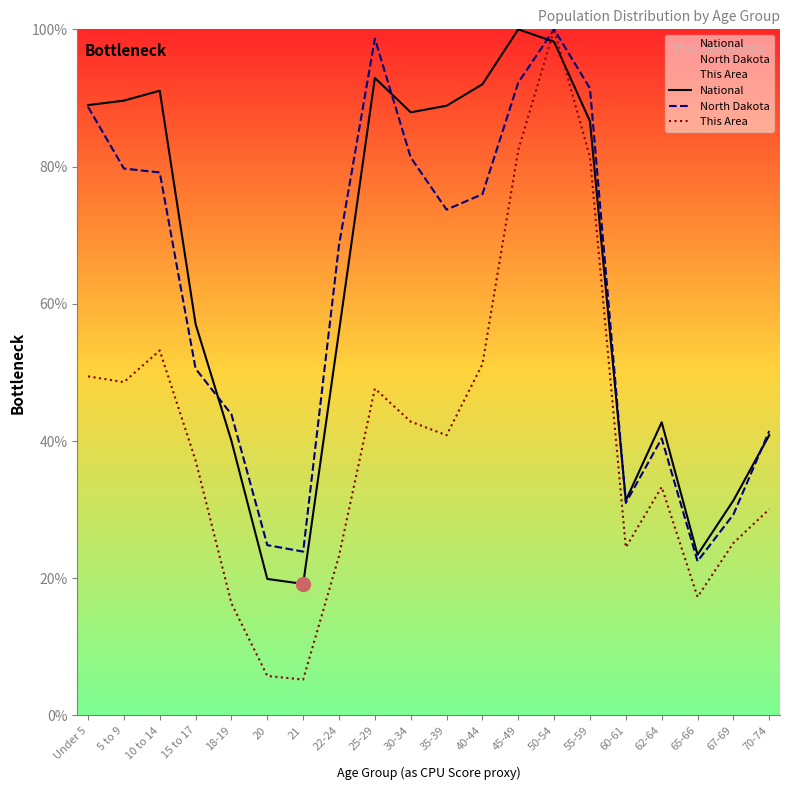

Reading right to left, transcribe all the data shown in this chart.

National: 70-74=40.9	67-69=31.3	65-66=23.4	62-64=42.7	60-61=31.3	55-59=86.6	50-54=98.2	45-49=100.0	40-44=92.0	35-39=88.9	30-34=87.9	25-29=92.9	22-24=56.0	21=19.2	20=19.9	18-19=40.0	15 to 17=57.0	10 to 14=91.1	5 to 9=89.6	Under 5=89.0
North Dakota: 70-74=41.5	67-69=29.3	65-66=22.5	62-64=40.4	60-61=31.0	55-59=91.4	50-54=100.0	45-49=92.2	40-44=76.0	35-39=73.7	30-34=81.3	25-29=98.6	22-24=68.6	21=23.9	20=24.8	18-19=43.9	15 to 17=50.5	10 to 14=79.1	5 to 9=79.7	Under 5=88.7
This Area: 70-74=30.1	67-69=25.1	65-66=17.3	62-64=33.3	60-61=24.5	55-59=81.4	50-54=100.0	45-49=82.4	40-44=51.2	35-39=40.8	30-34=42.8	25-29=47.6	22-24=23.2	21=5.2	20=5.8	18-19=16.3	15 to 17=37.2	10 to 14=53.2	5 to 9=48.6	Under 5=49.4